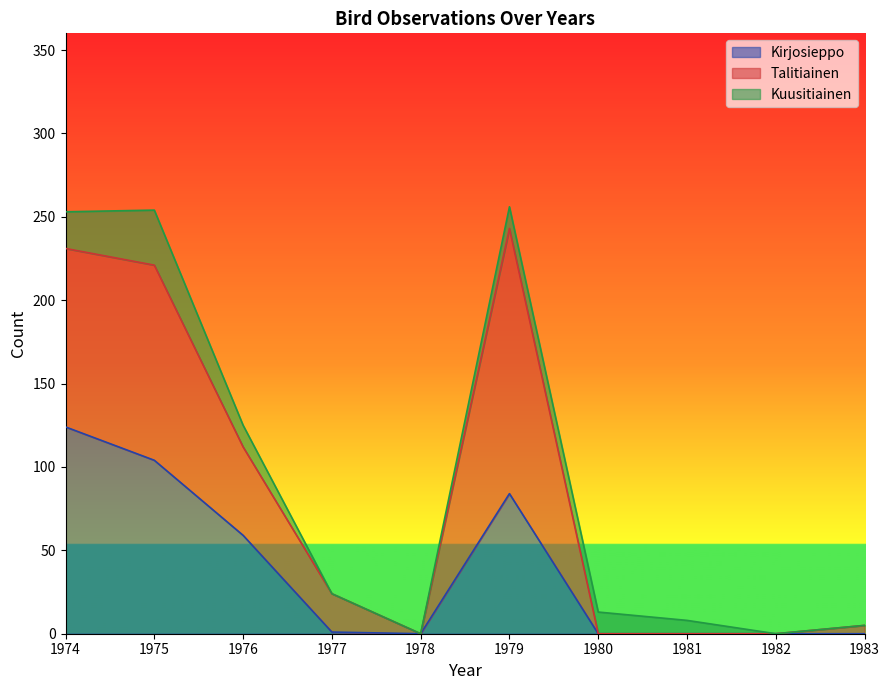

At which category does Talitiainen reach its first local peak?

1979